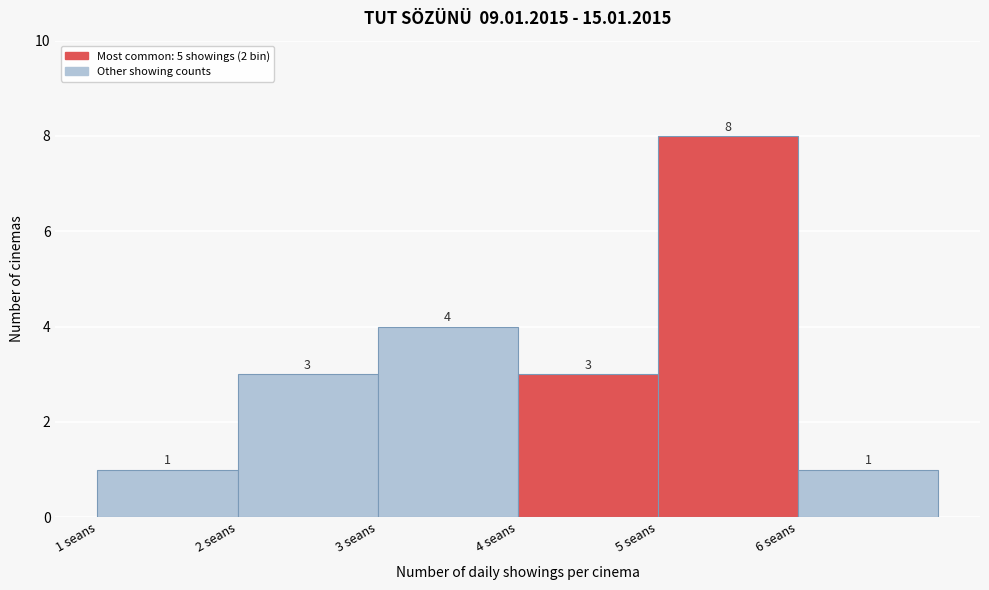

How tall is the bar that spans 6 to 7 on the x-axis?

1